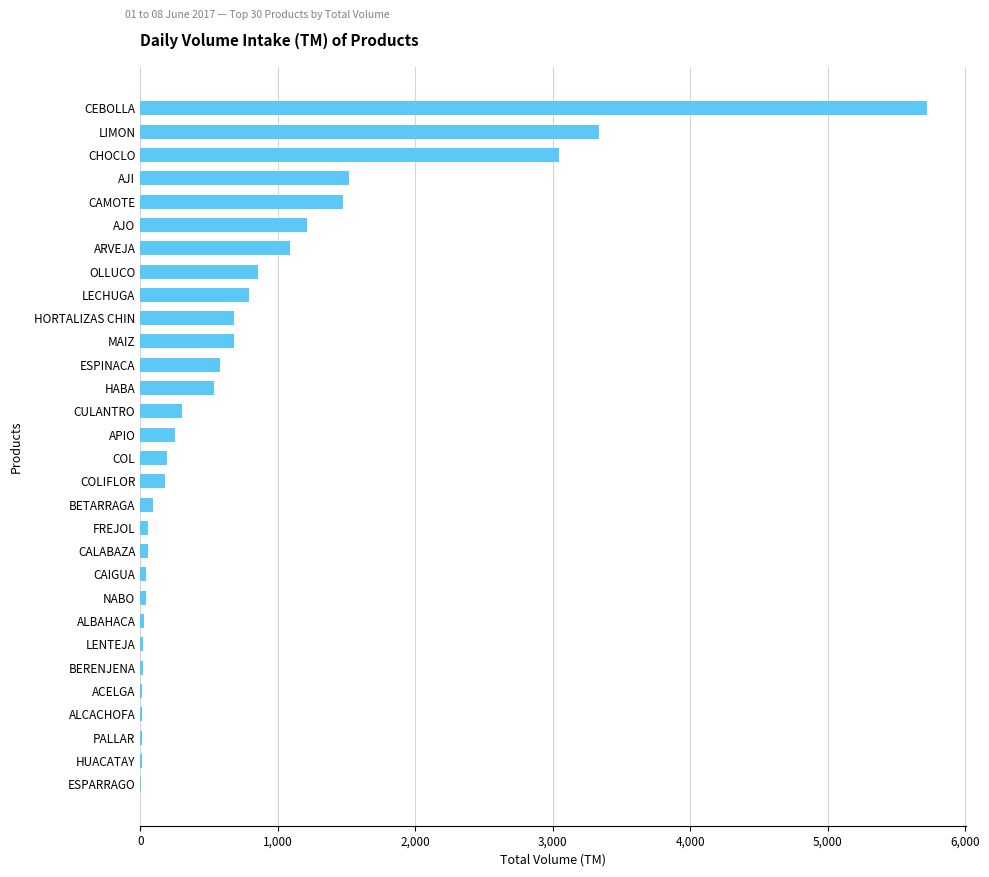

What is the ratio of the value at MAIZ to the value at ARVEJA?

0.6